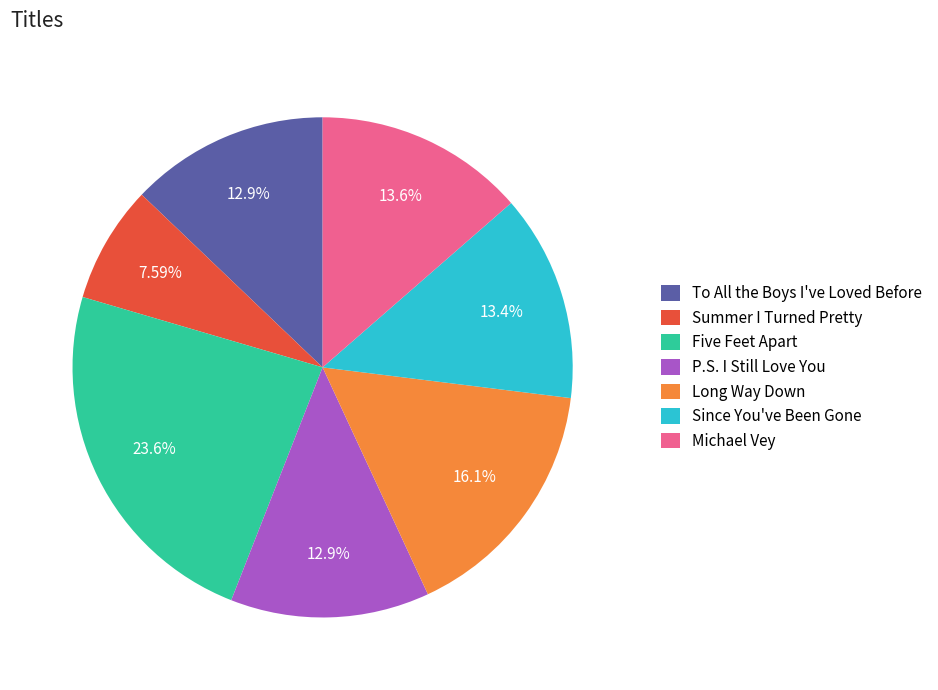

To the nearest percent, what is the average slice percentage?

14%